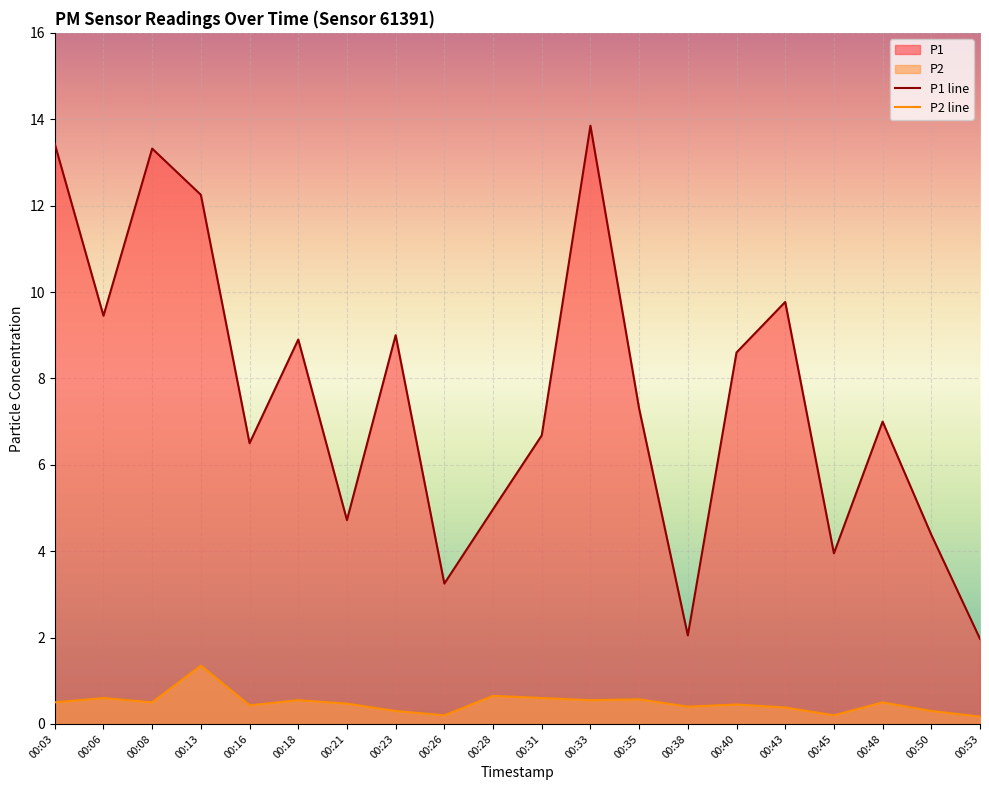

What is the maximum value for P2 line?

1.4